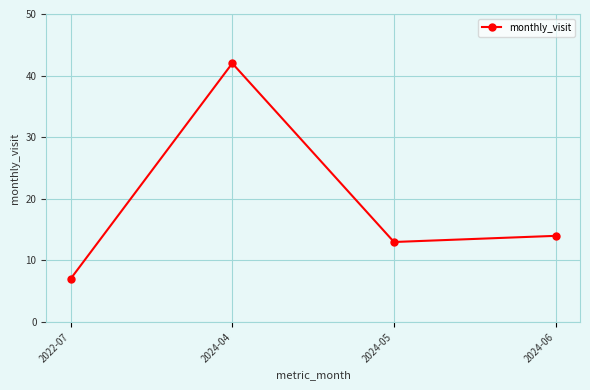

List the labels in order of value, smallest first.

2022-07, 2024-05, 2024-06, 2024-04